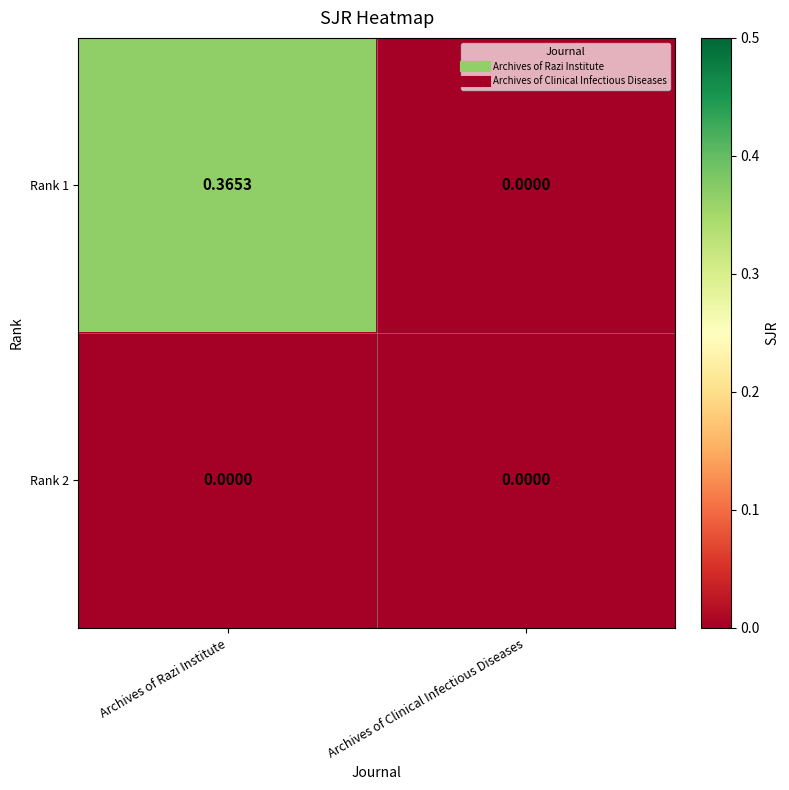

How many values in the Rank 1 series exceed 0?

1